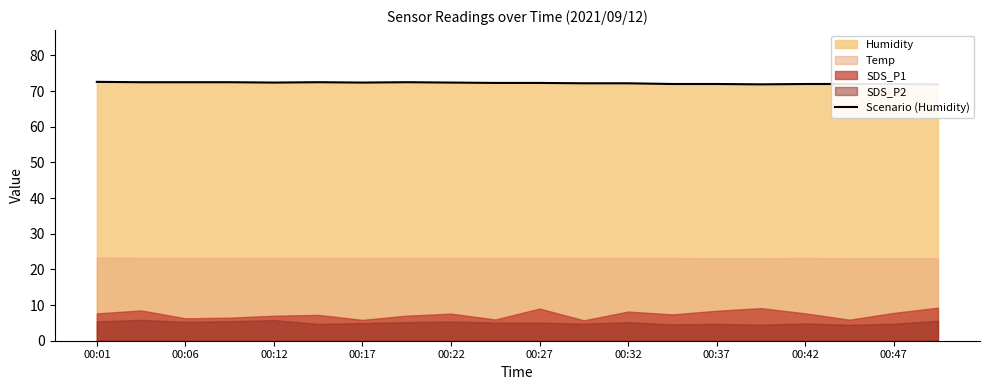

Between 00:42 and 00:06, which is larger?

00:06